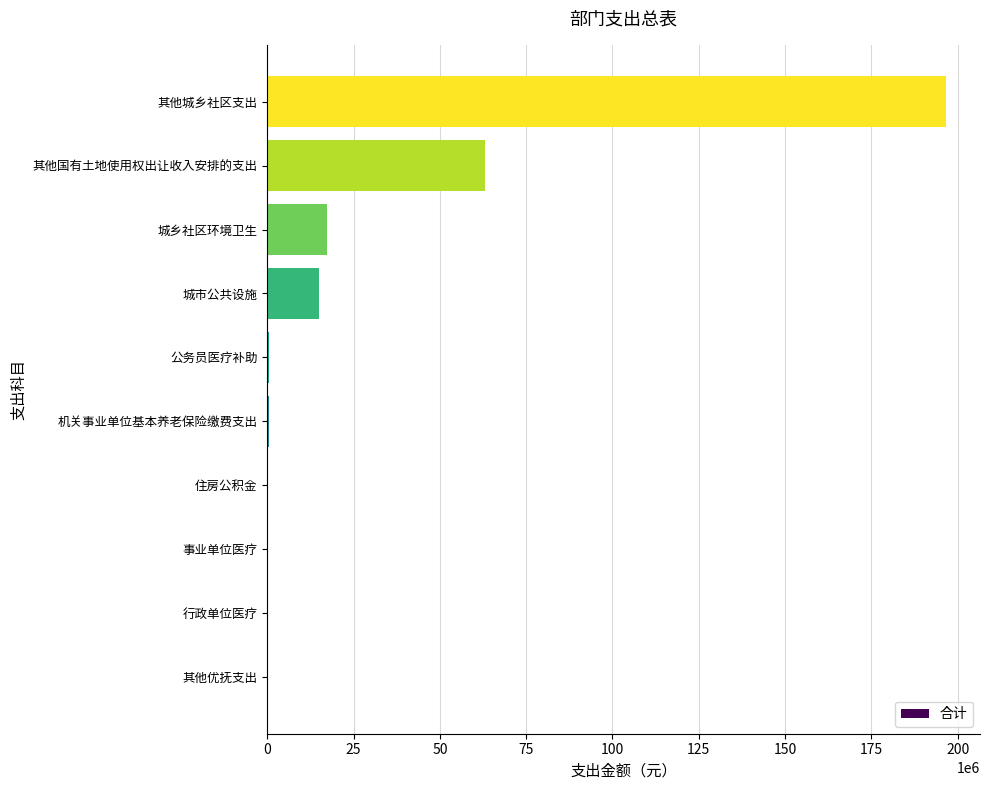

At which label is the value closest to 98331181?

其他国有土地使用权出让收入安排的支出